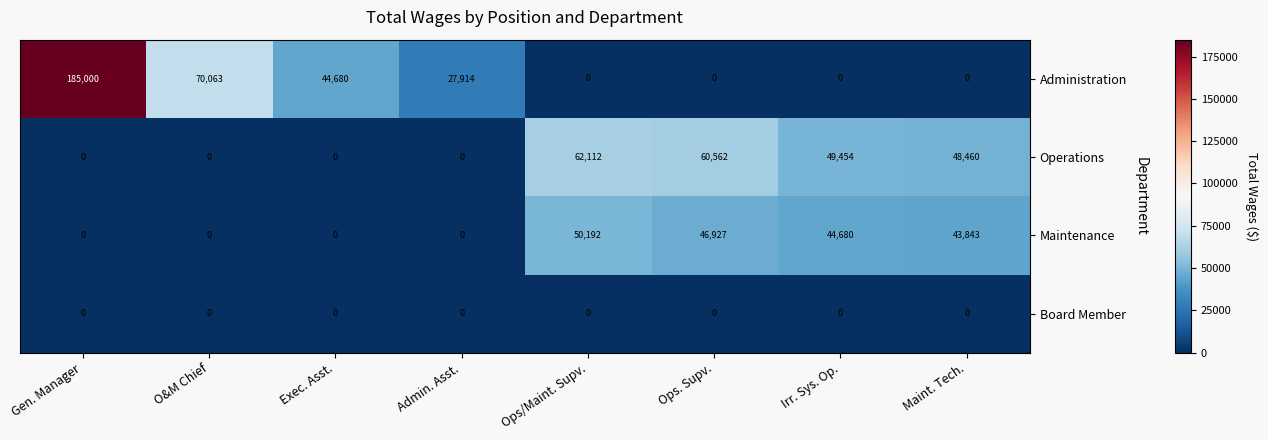

How many categories are shown in the chart?

8